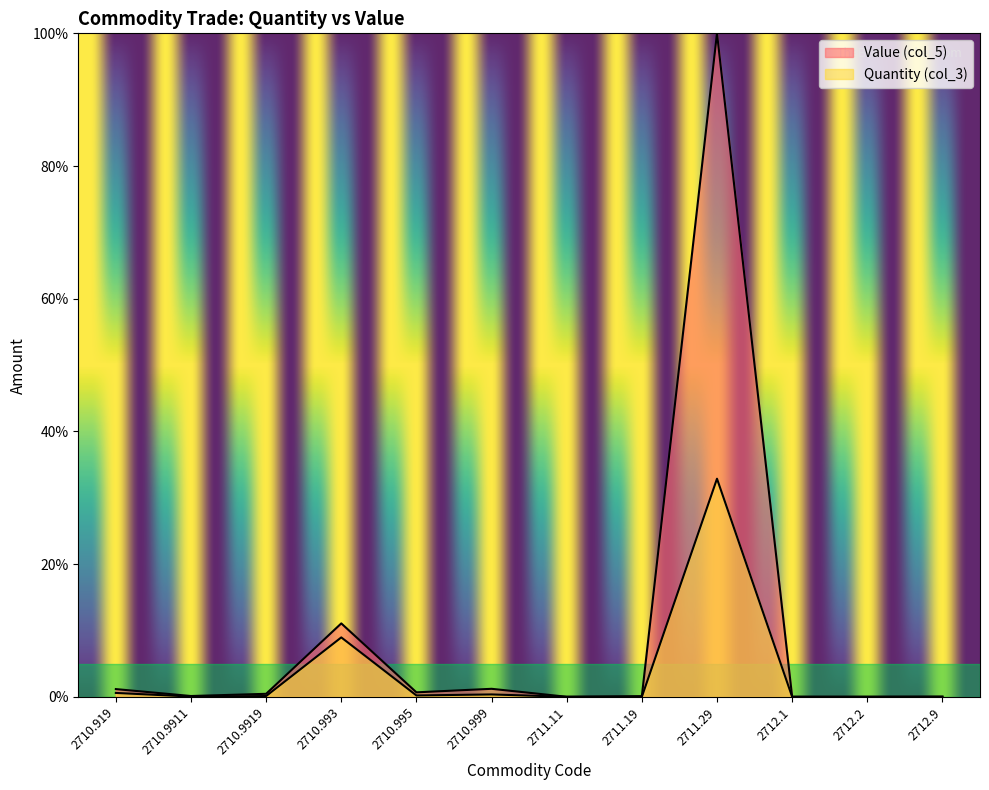

Reading right to left, transcribe all the data shown in this chart.

Quantity (col_3): 0.0	0.0	0.0	32.9	0.0	0.0	0.4	0.2	9.0	0.1	0.0	0.6
Value (col_5): 0.0	0.0	0.0	100.0	0.1	0.0	1.2	0.7	11.1	0.5	0.1	1.2